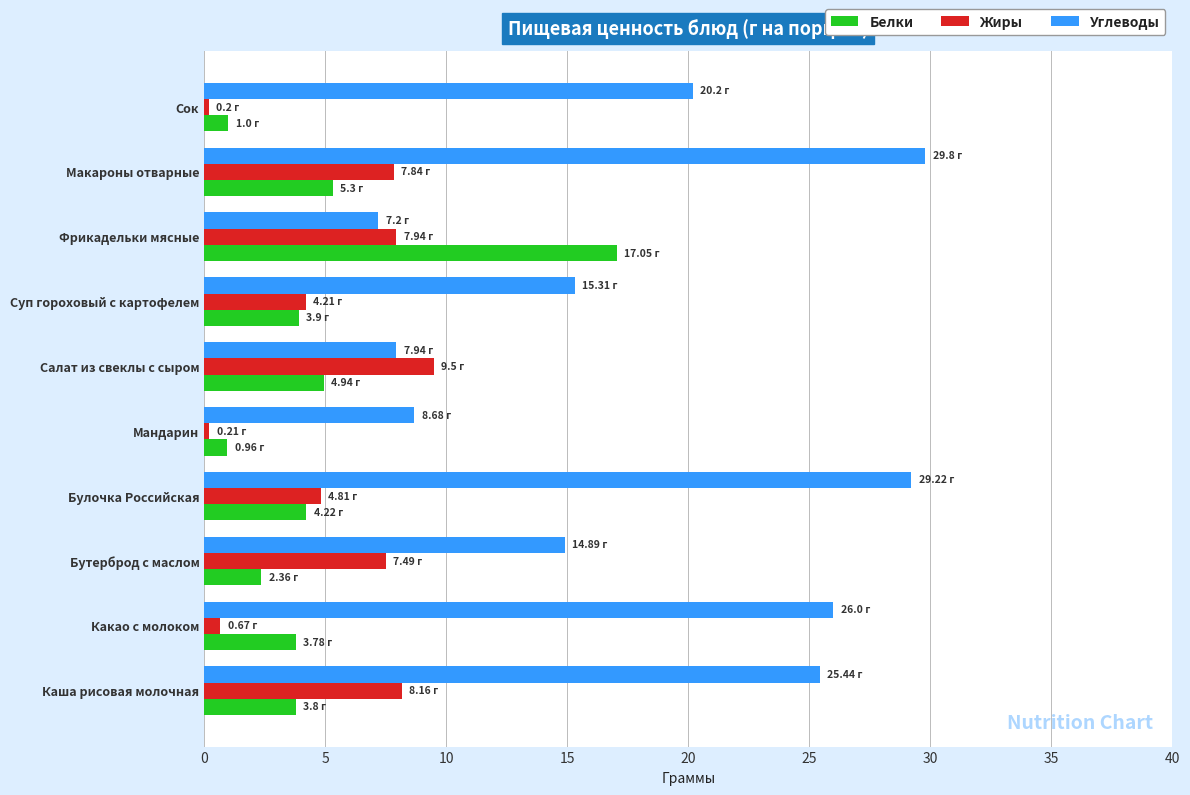

What is the sum of all Белки values?

47.3